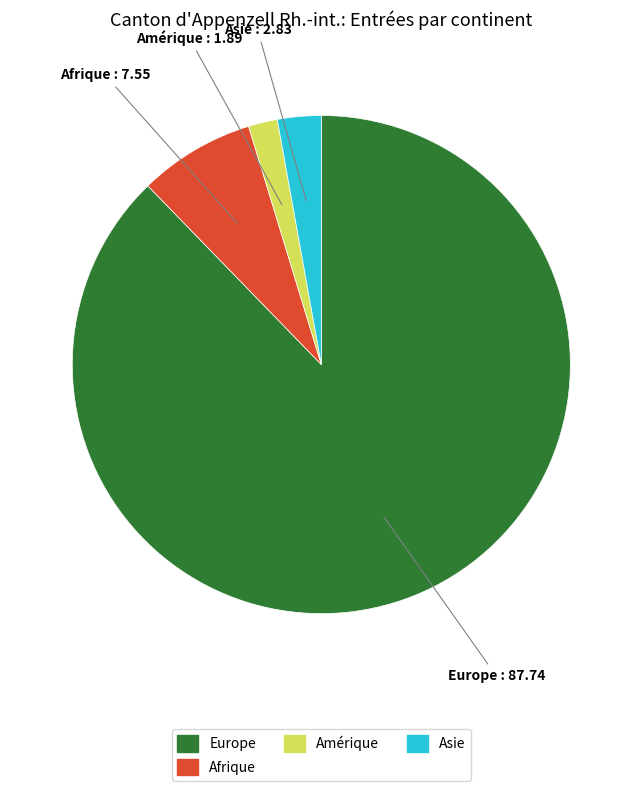

Does any single category account for the majority?

Yes